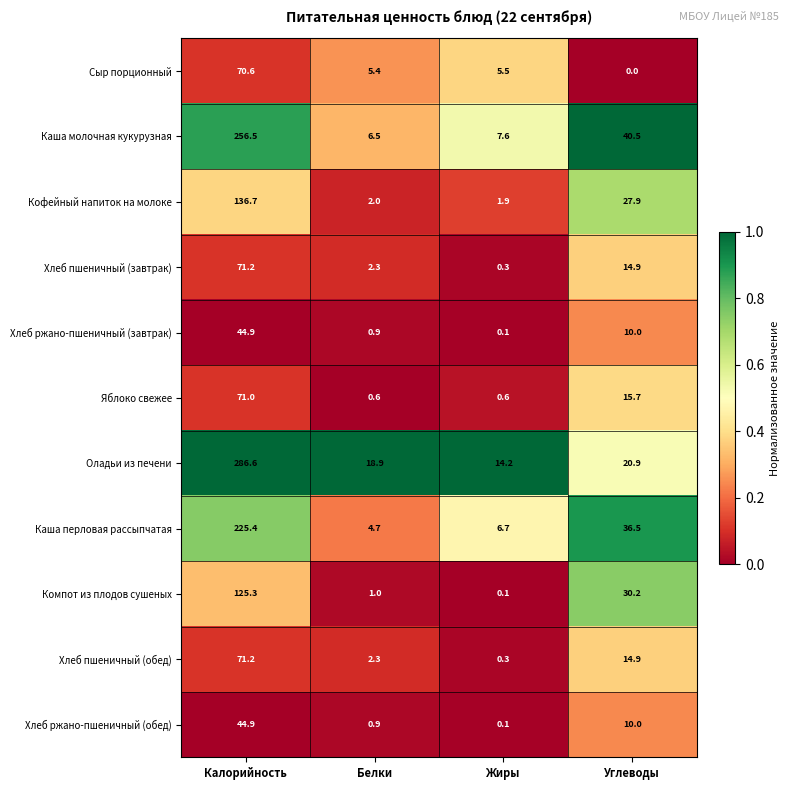

At which label does Кофейный напиток на молоке first exceed 27?

Калорийность